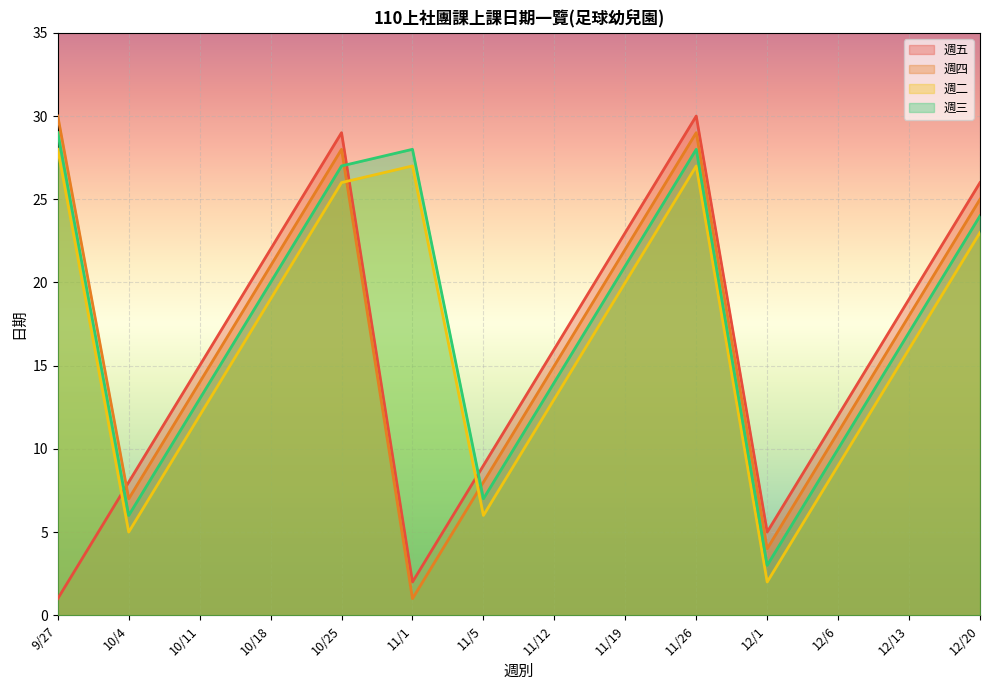

True or false: 週三 has more than 1 interior local peaks.

True